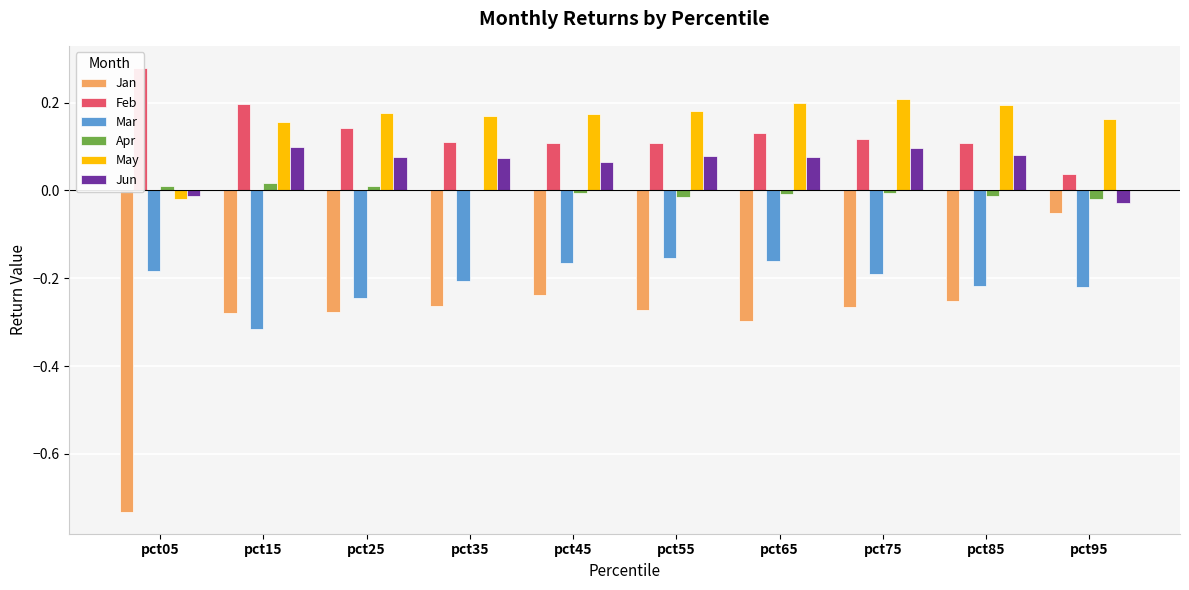

What is the difference between the second highest and minimum values in the Jan series?

0.5